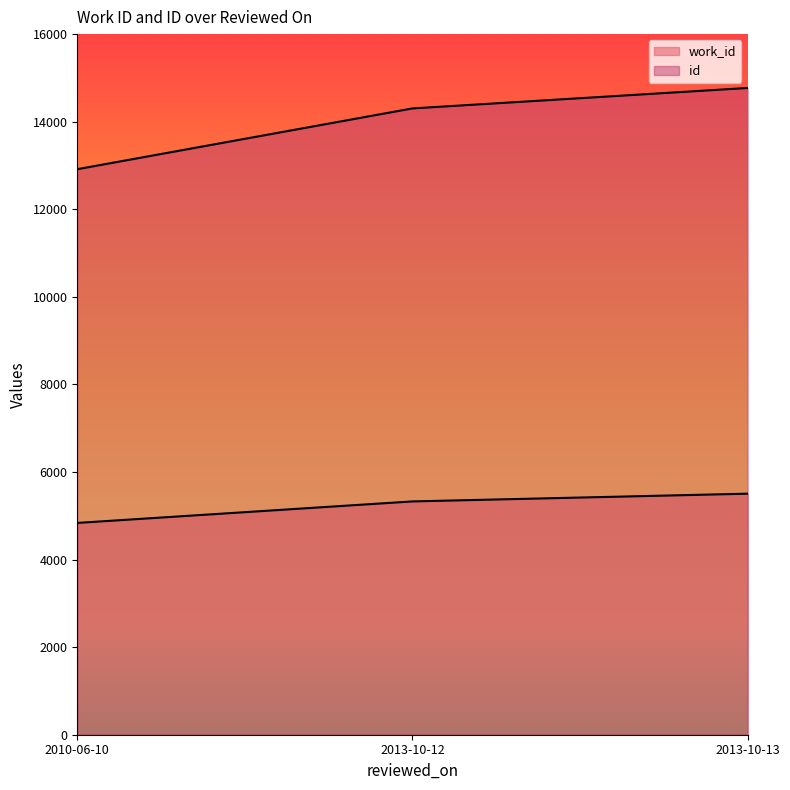

At how many categories does at least one series exceed 8426?

3